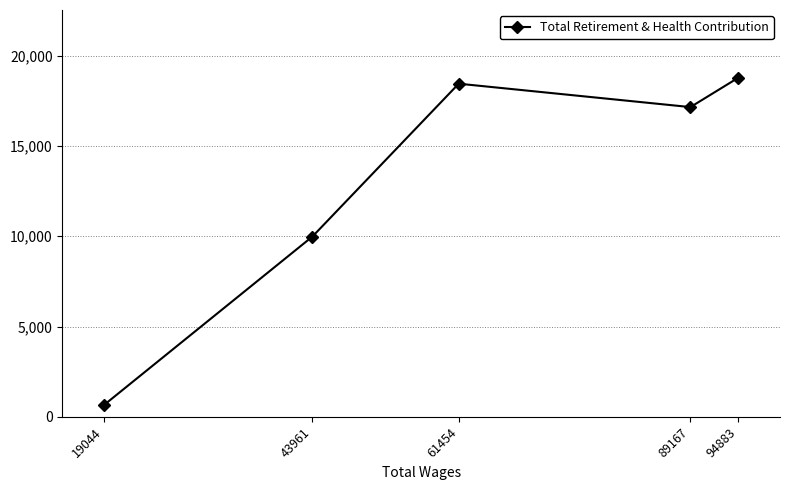

True or false: the data shows 18453 at 61454.

True